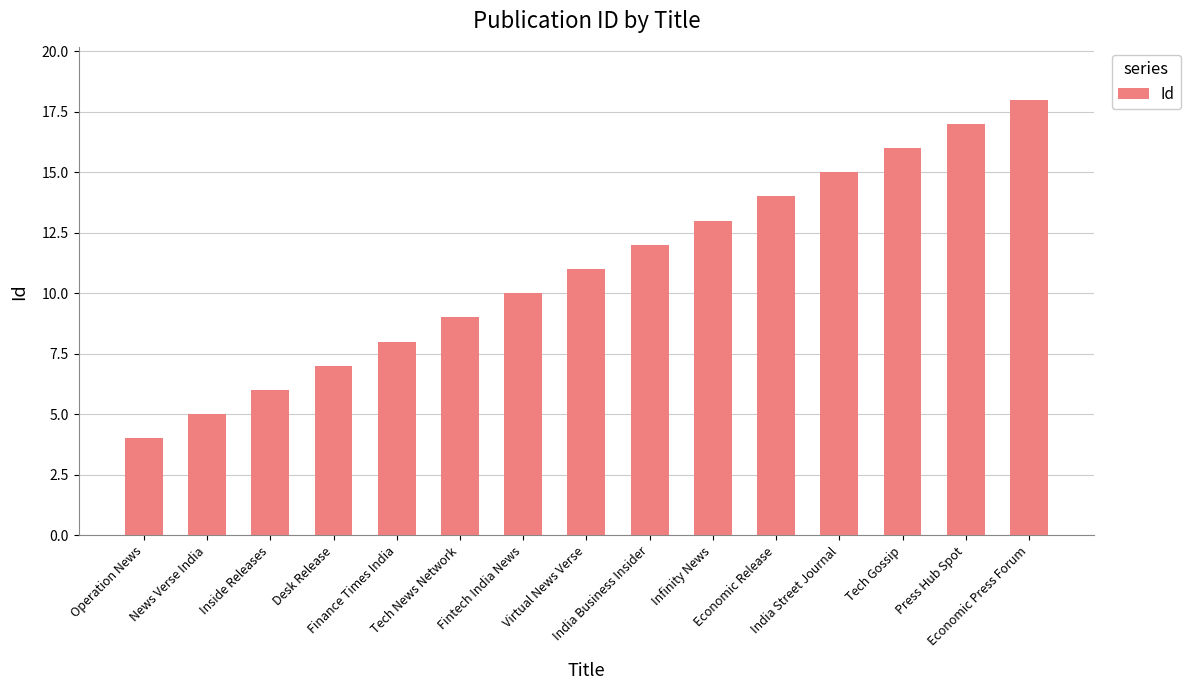

What is the smallest value displayed?

4